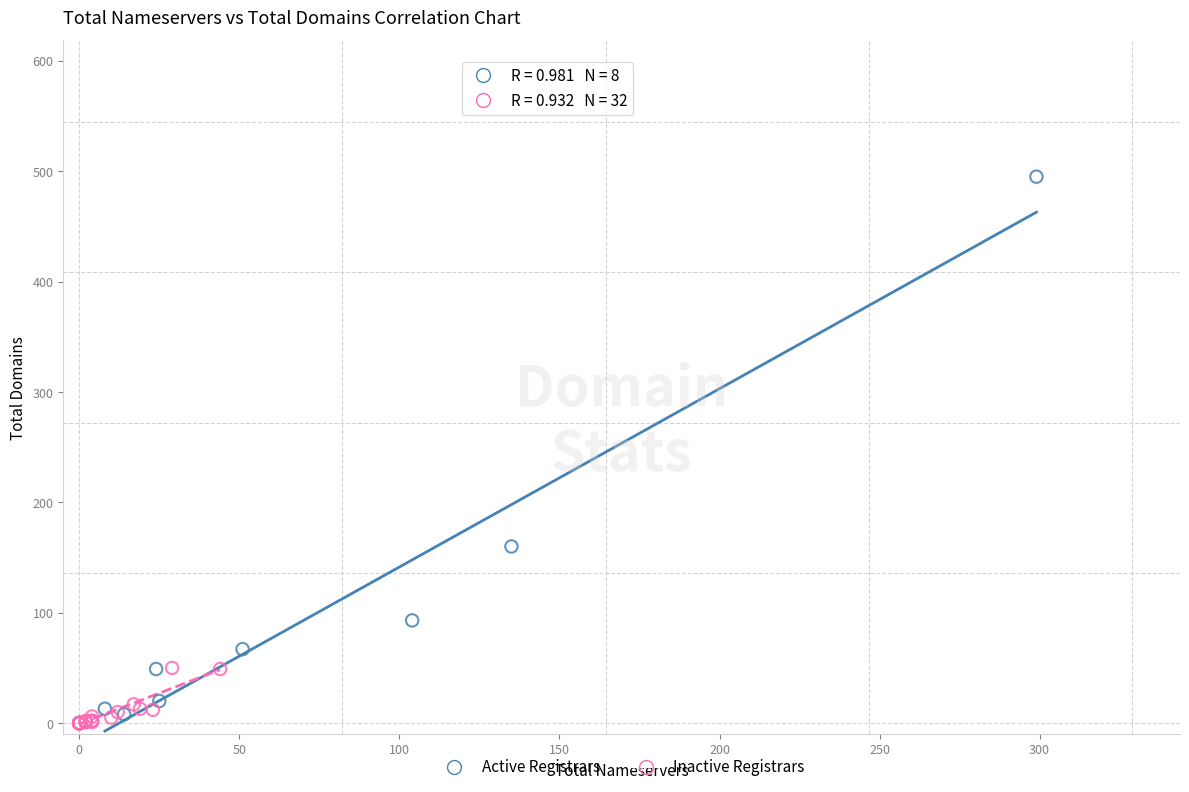

Which series has the widest spread of Y values?

Active Registrars